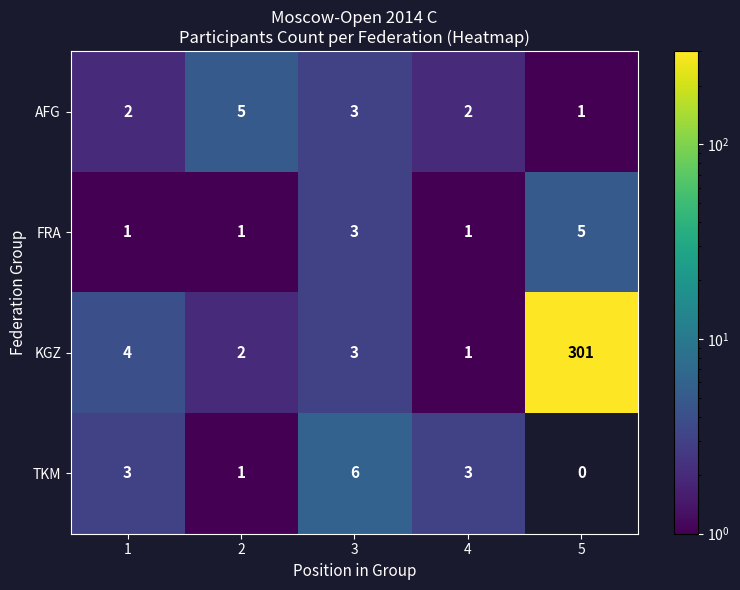

How many data points does each series have?

5